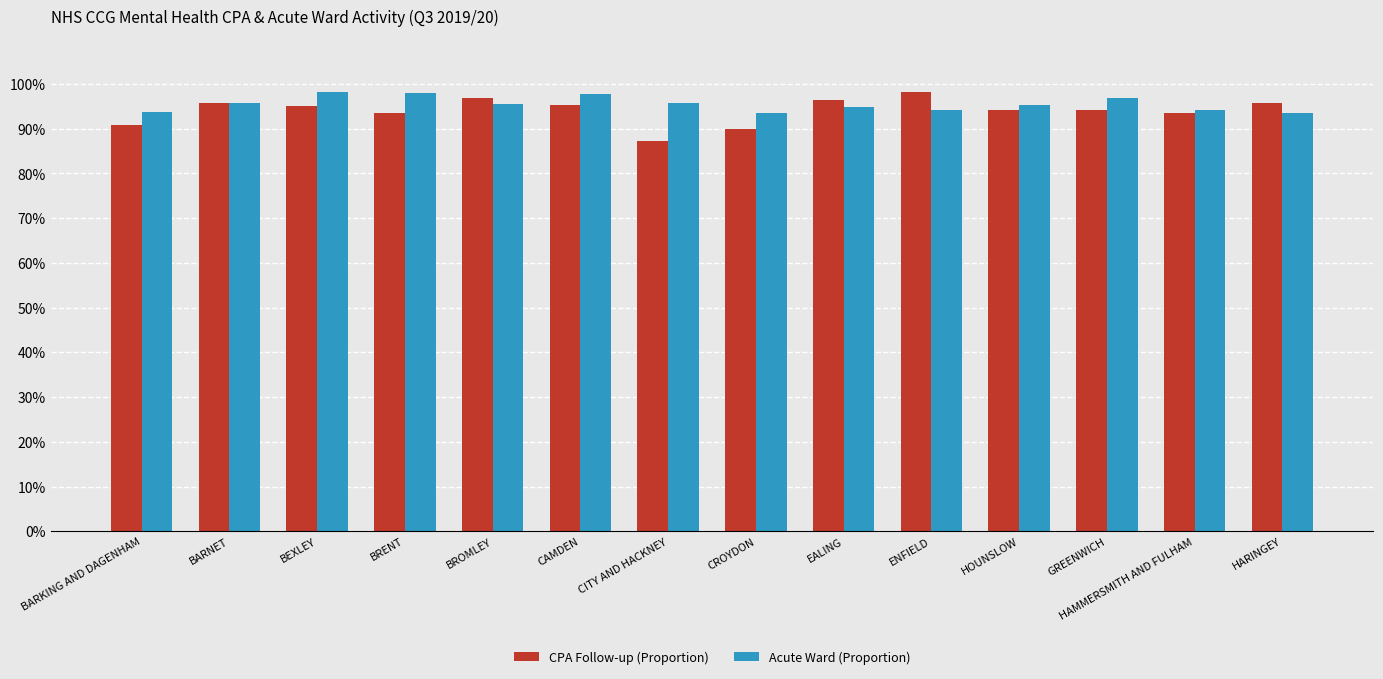

At how many categories does at least one series exceed 0?

14